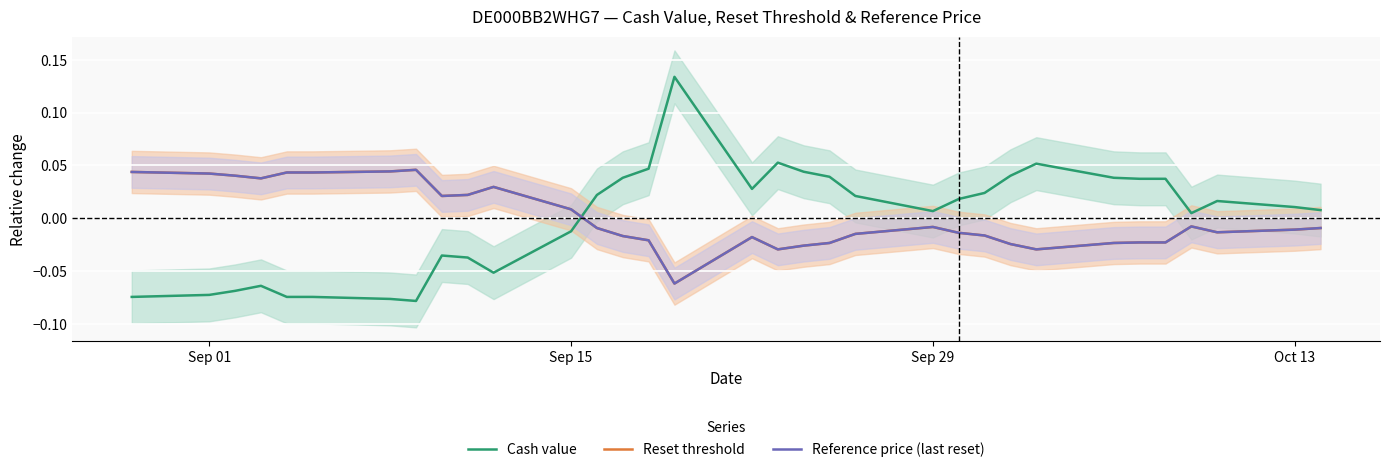

Reading right to left, extract all data points from this chart.

Cash value: 0.0	0.0	0.0	0.0	0.0	0.0	0.0	0.1	0.0	0.0	0.0	0.0	0.0	0.0	0.0	0.1	0.0	0.1	0.0	0.0	0.0	-0.0	-0.1	-0.0	-0.0	-0.1	-0.1	-0.1	-0.1	-0.1	-0.1	-0.1	-0.1
Reset threshold: -0.0	-0.0	-0.0	-0.0	-0.0	-0.0	-0.0	-0.0	-0.0	-0.0	-0.0	-0.0	-0.0	-0.0	-0.0	-0.0	-0.0	-0.1	-0.0	-0.0	-0.0	0.0	0.0	0.0	0.0	0.0	0.0	0.0	0.0	0.0	0.0	0.0	0.0
Reference price (last reset): -0.0	-0.0	-0.0	-0.0	-0.0	-0.0	-0.0	-0.0	-0.0	-0.0	-0.0	-0.0	-0.0	-0.0	-0.0	-0.0	-0.0	-0.1	-0.0	-0.0	-0.0	0.0	0.0	0.0	0.0	0.0	0.0	0.0	0.0	0.0	0.0	0.0	0.0